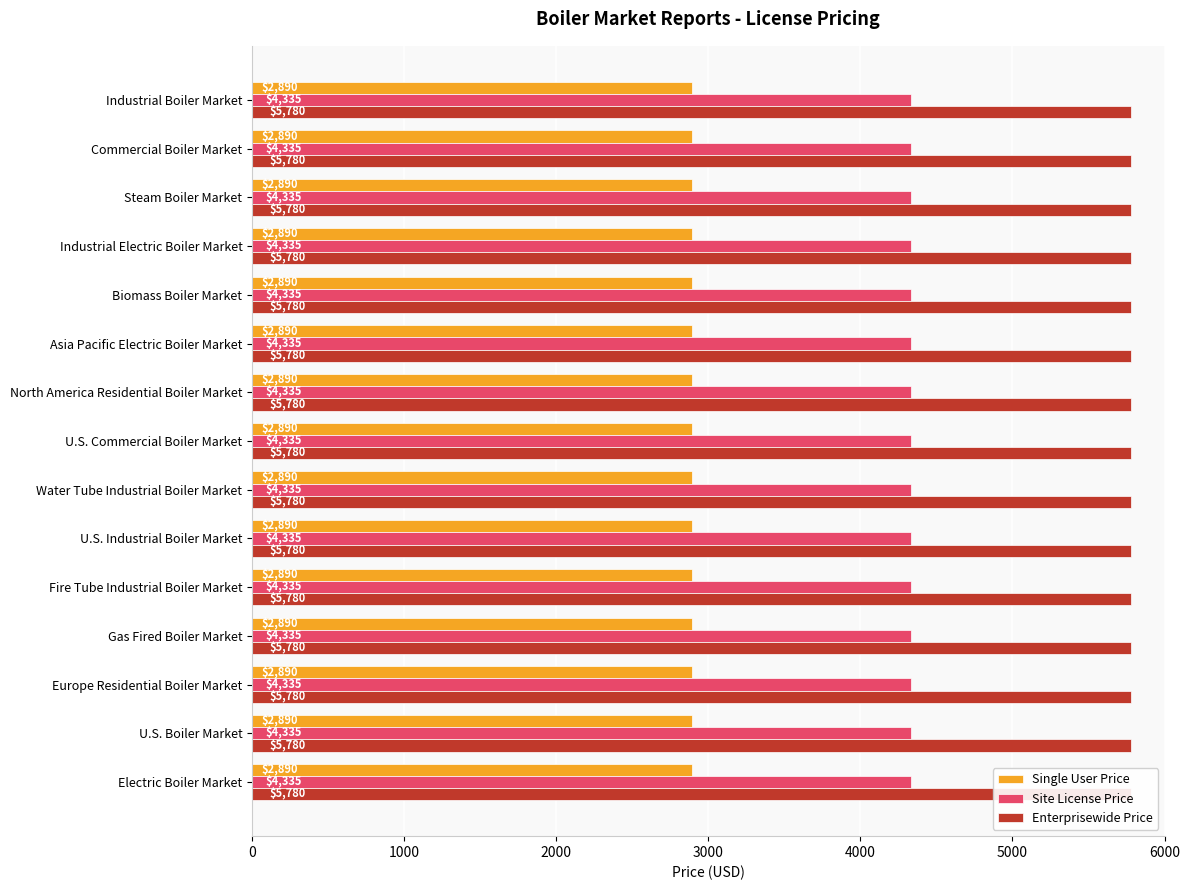

Which category has the highest value across all series?

Industrial Boiler Market